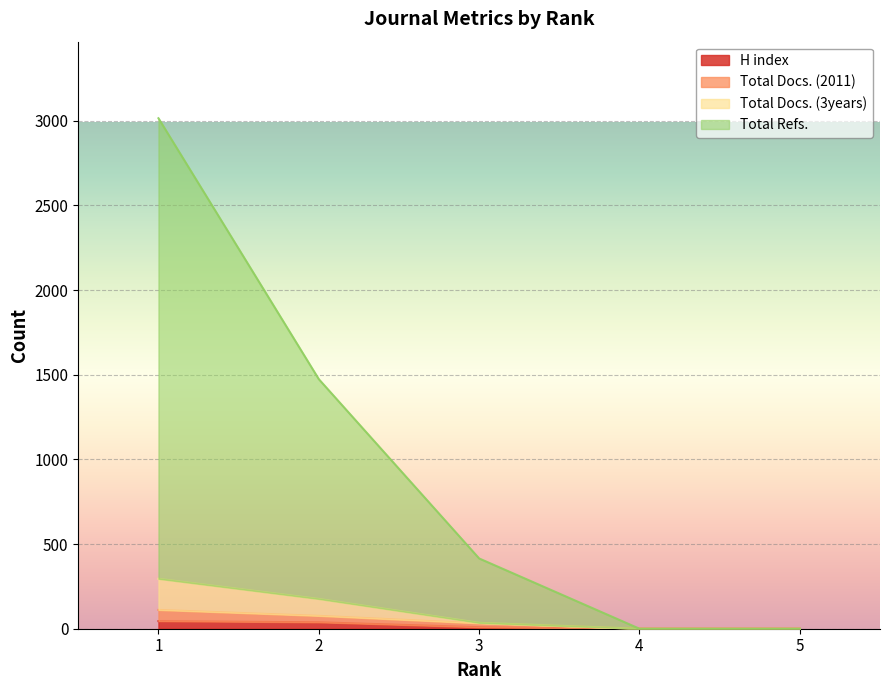

At which label does Total Refs. first exceed 415?

1